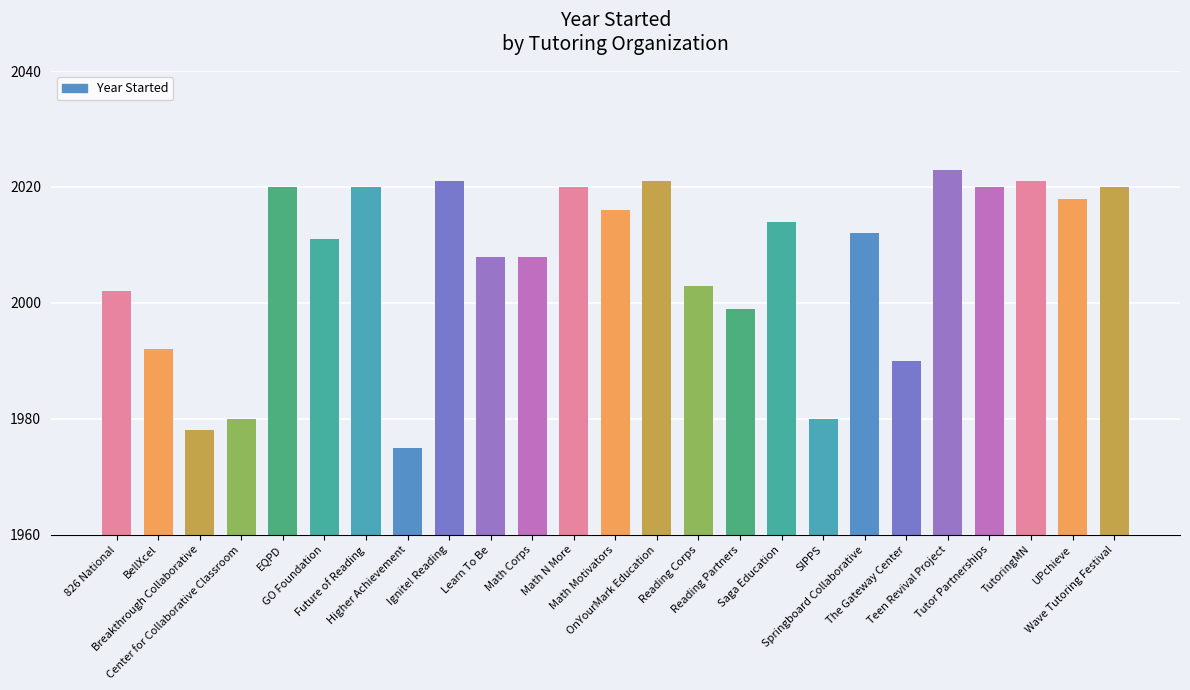

Reading left to right, what are all the values shown in this chart?

2002	1992	1978	1980	2020	2011	2020	1975	2021	2008	2008	2020	2016	2021	2003	1999	2014	1980	2012	1990	2023	2020	2021	2018	2020